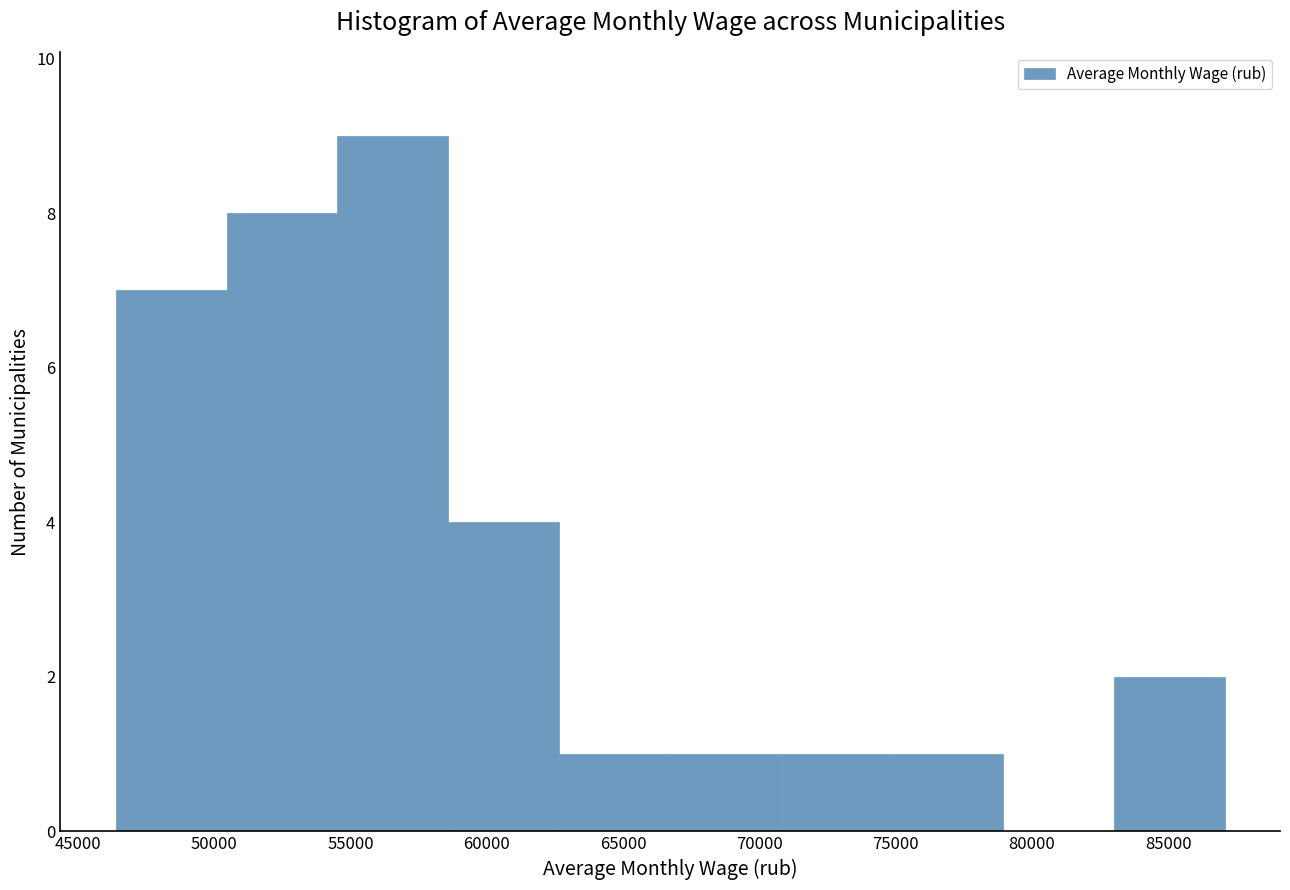

How tall is the bar that spans 46500 to 50500 on the x-axis? Neither the bar edges nor the heights are printed on the chart, so give them approximately, as read against the axes.

7